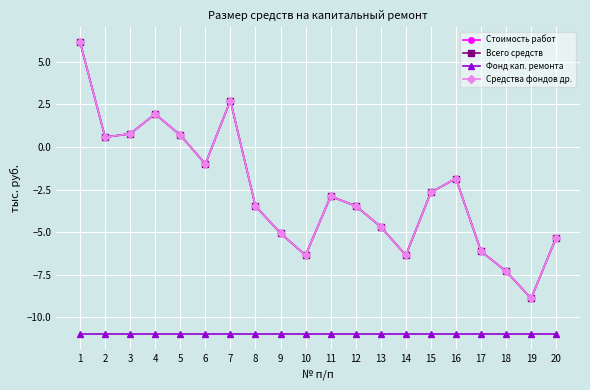

List the series in order of their peak value, highest first.

Стоимость работ, Всего средств, Средства фондов др., Фонд кап. ремонта